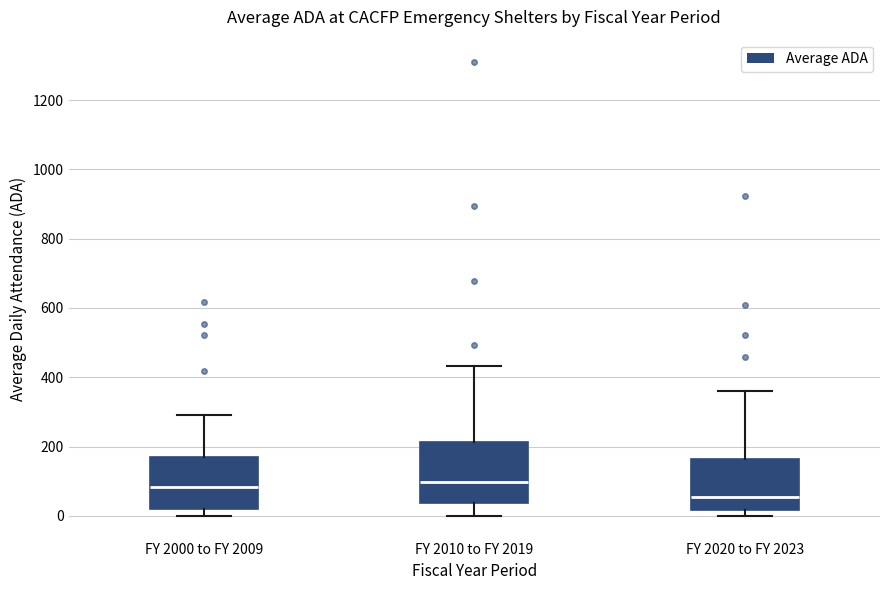

Where does the upper whisker of the box for FY 2020 to FY 2023 end on the y-axis? The values are not printed on the chart, so give them approximately, as read against the axis.

360